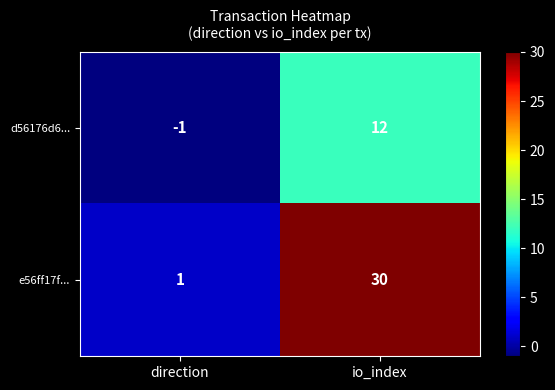

How many series are shown in this chart?

2